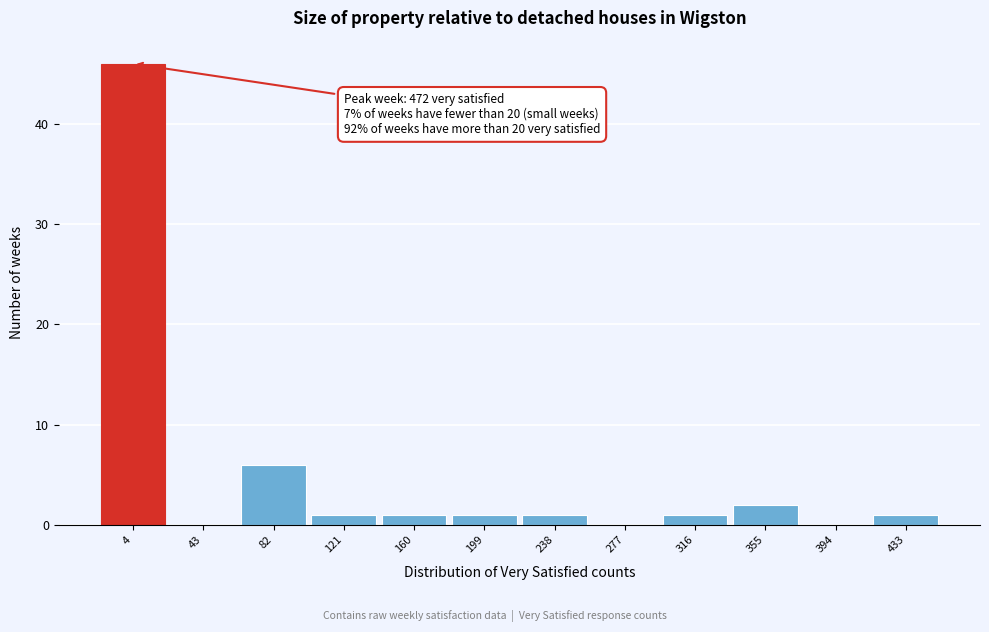

Reading left to right, extract all data points from this chart.

4=46	43=0	82=6	121=1	160=1	199=1	238=1	277=0	316=1	355=2	394=0	433=1